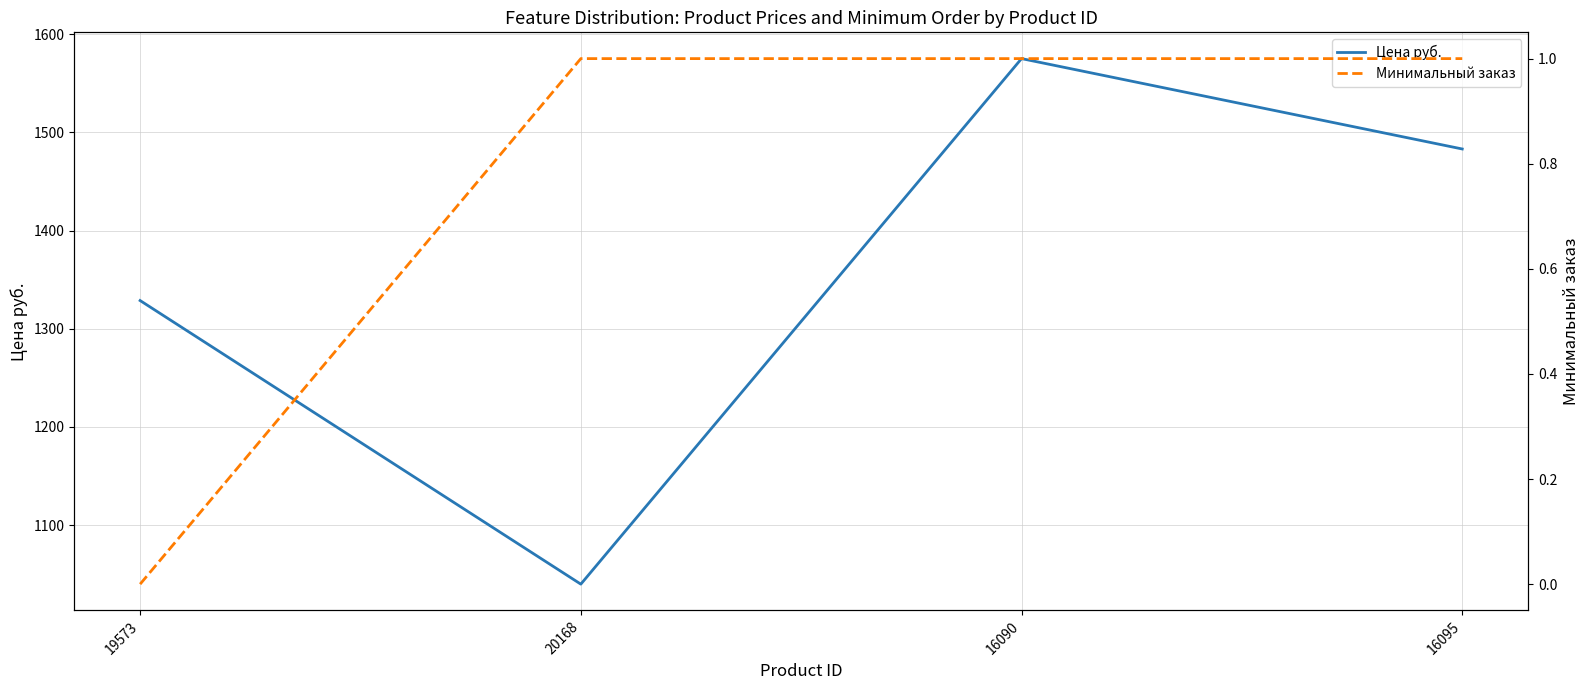

At which label does Цена руб. first exceed 1483?

16090